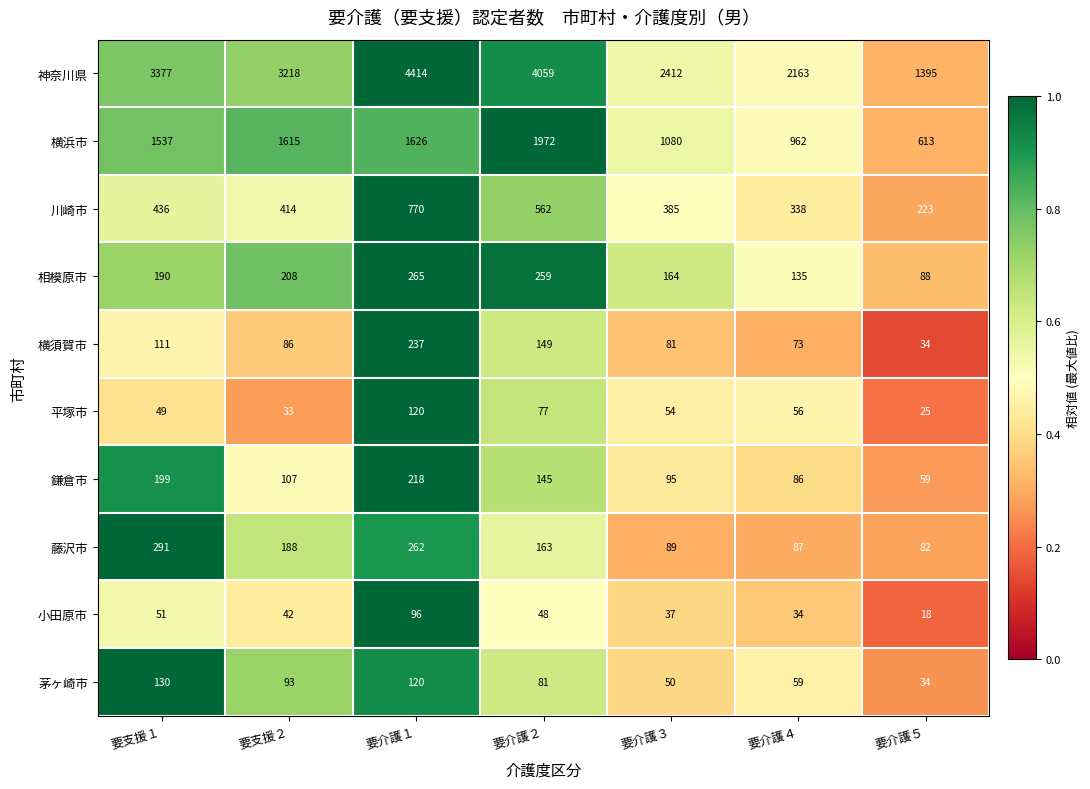

Count the number of data series in this chart.

10